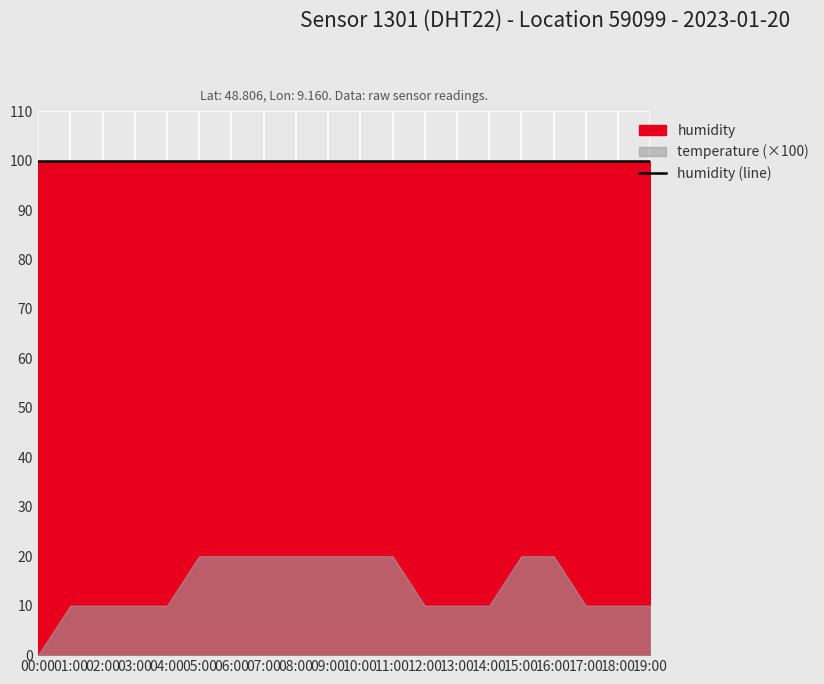

How many values in the temperature series exceed 0?

19